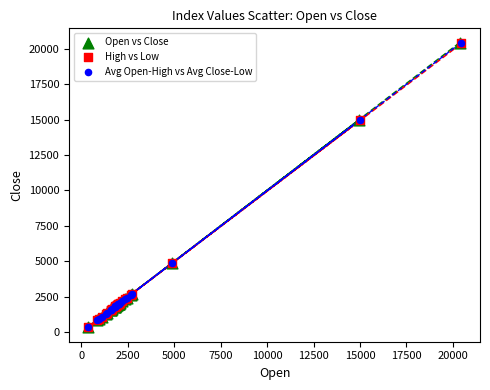

Which series has the widest spread of Y values?

Open vs Close